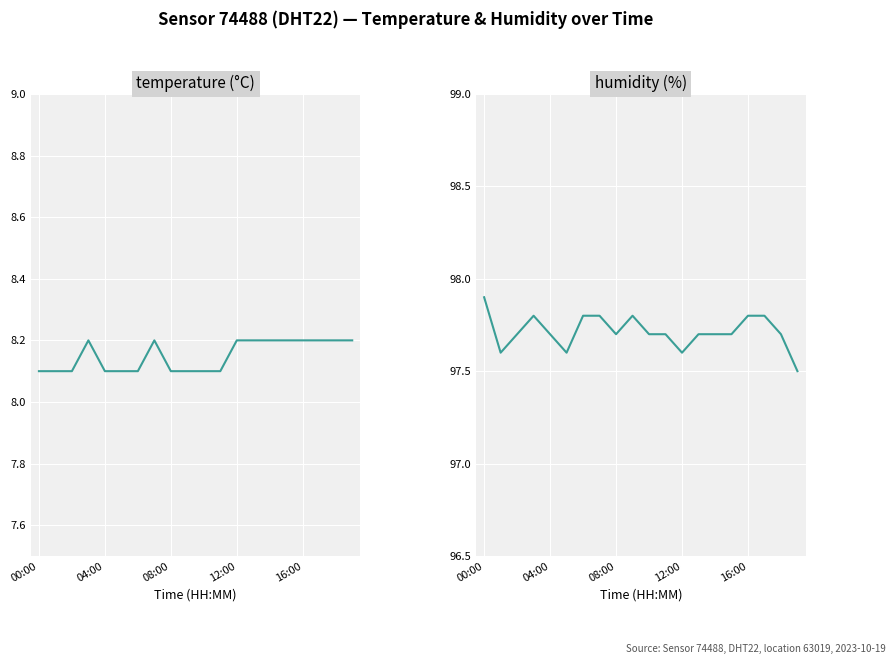

What is the label of the 18th point from the left?

17